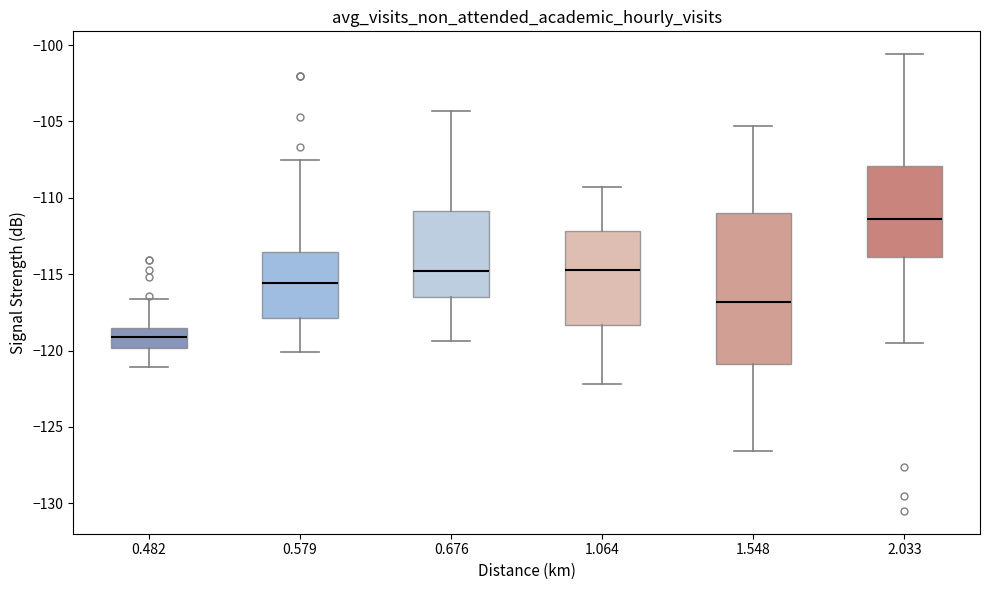

Reading left to right, transcribe this box plot: for each box, give where its median line is, the range the box spans, and where its two whiskers end, as read against the y-axis. The values are not printed on the chart, so give them approximately, as read against the axis.

0.482: median -119.0, box -120.0 to -118.5, whiskers -121.0 to -116.5
0.579: median -115.5, box -118.0 to -113.5, whiskers -120.0 to -107.5
0.676: median -115.0, box -116.5 to -111.0, whiskers -119.5 to -104.5
1.064: median -114.5, box -118.5 to -112.0, whiskers -122.0 to -109.5
1.548: median -117.0, box -121.0 to -111.0, whiskers -126.5 to -105.5
2.033: median -111.5, box -114.0 to -108.0, whiskers -119.5 to -100.5